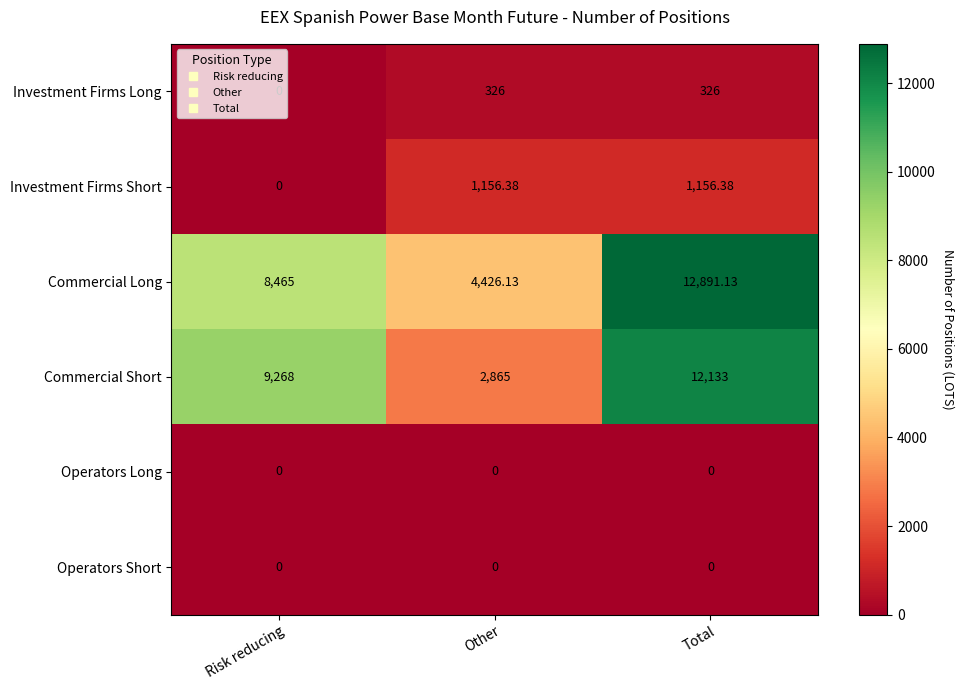

Between Other and Total, which series saw the biggest shift?

Commercial Short